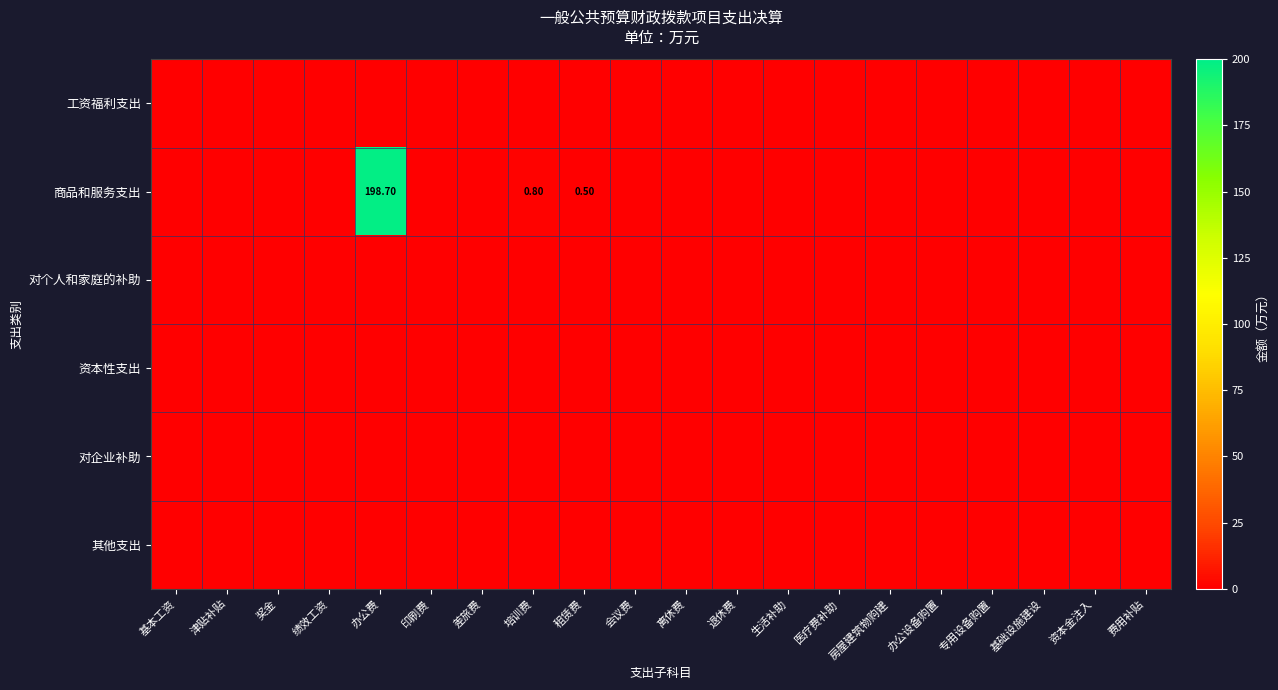

Which series has the largest range (max minus min)?

商品和服务支出